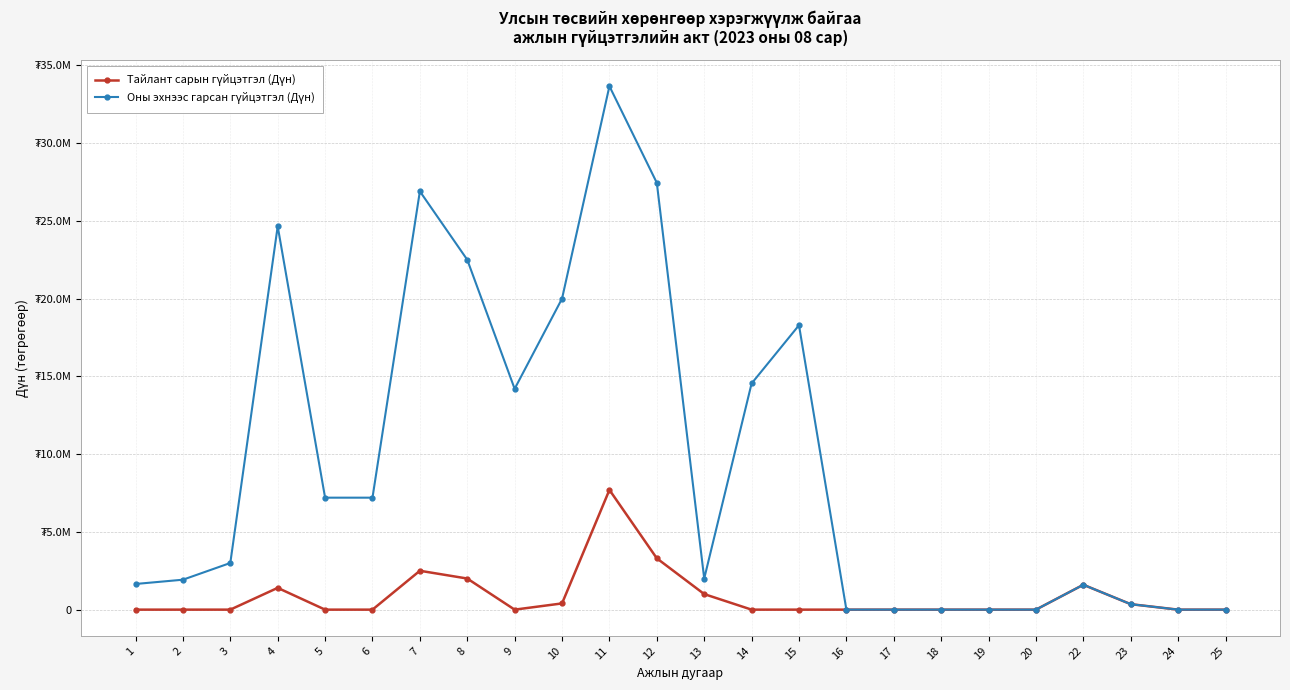

Reading left to right, transcribe all the data shown in this chart.

Тайлант сарын гүйцэтгэл (Дүн): 1=0	2=0	3=0	4=1400000	5=0	6=0	7=2500000	8=2000000	9=0	10=400000	11=7700000	12=3300000	13=1000000	14=0	15=0	16=0	17=0	18=0	19=0	20=0	22=1600000	23=352000	24=0	25=0
Оны эхнээс гарсан гүйцэтгэл (Дүн): 1=1650000	2=1925000	3=3000000	4=24650000	5=7200000	6=7200000	7=26900000	8=22500000	9=14200000	10=20000000	11=33660000	12=27445000	13=2000000	14=14544000	15=18288000	16=0	17=0	18=0	19=0	20=0	22=1600000	23=352000	24=0	25=0